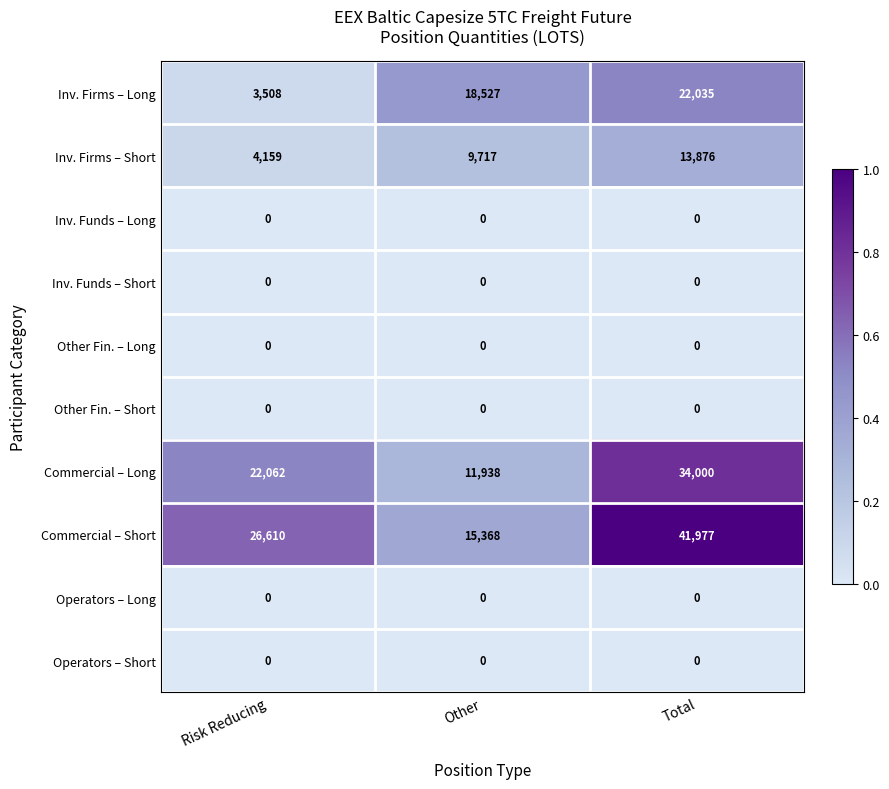

Which series has the largest range (max minus min)?

Commercial – Short